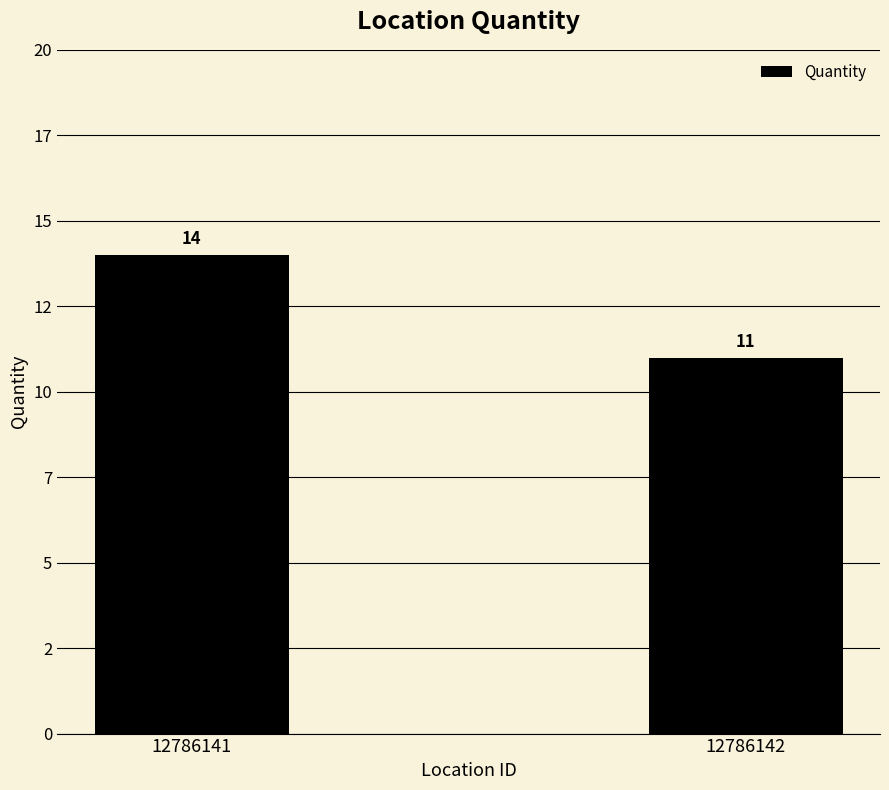

Are the bars horizontal?

No